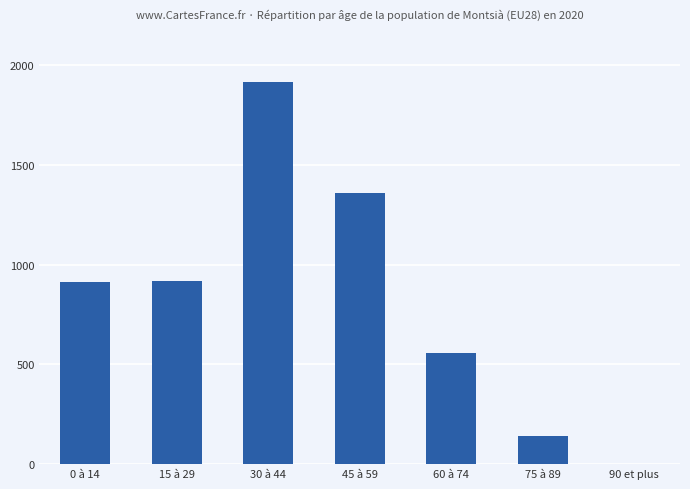

How many distinct data groups are displayed?

1